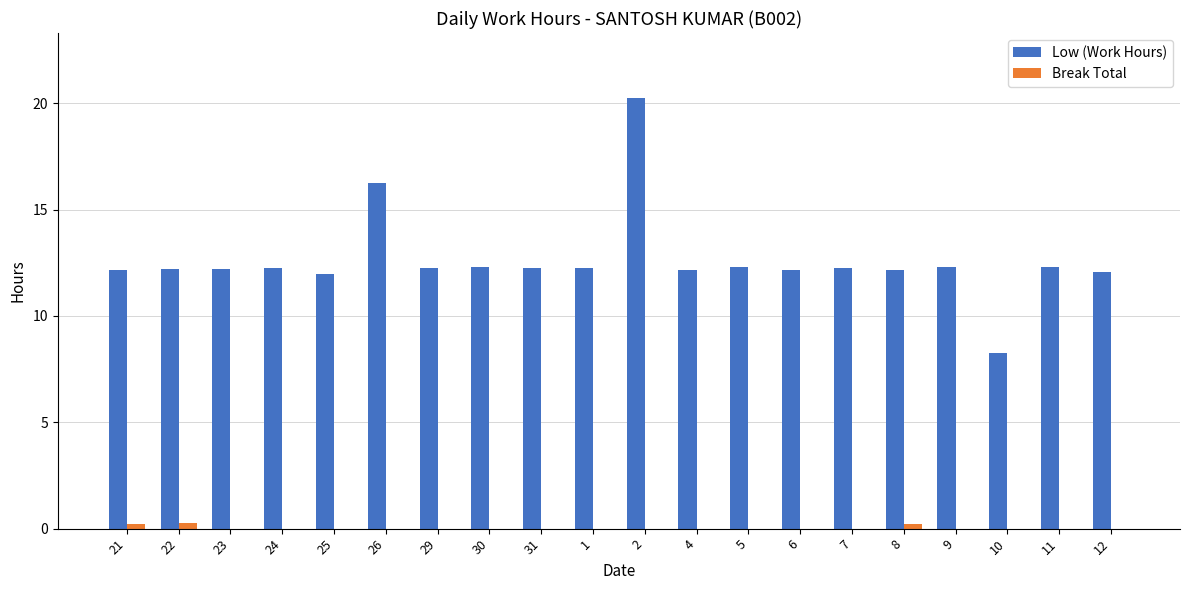

Count the number of data series in this chart.

2